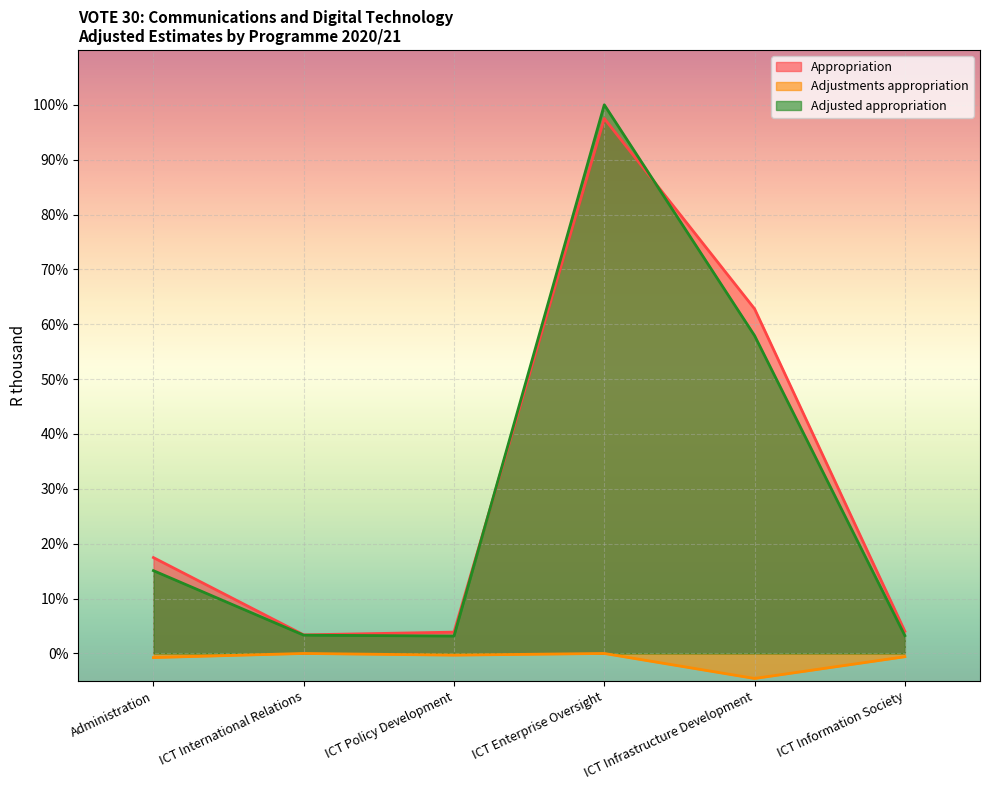

How many lines are shown in the chart?

3